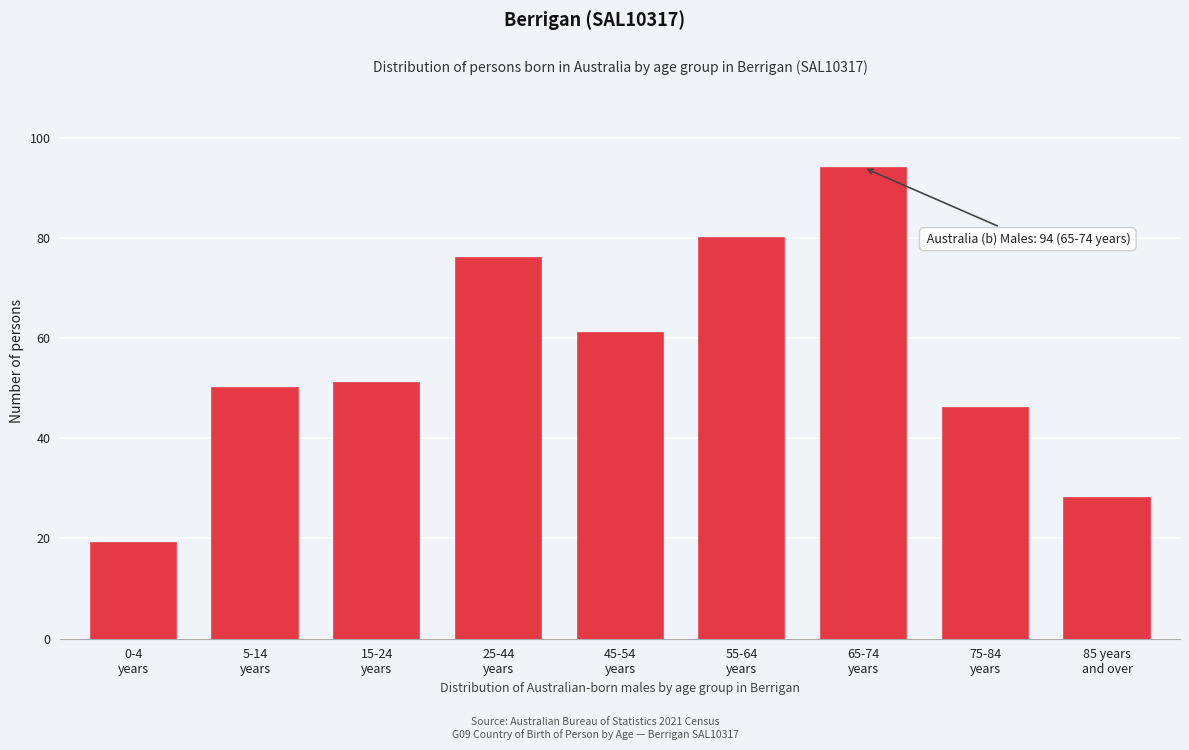

Reading left to right, what are all the values shown in this chart?

19	50	51	76	61	80	94	46	28